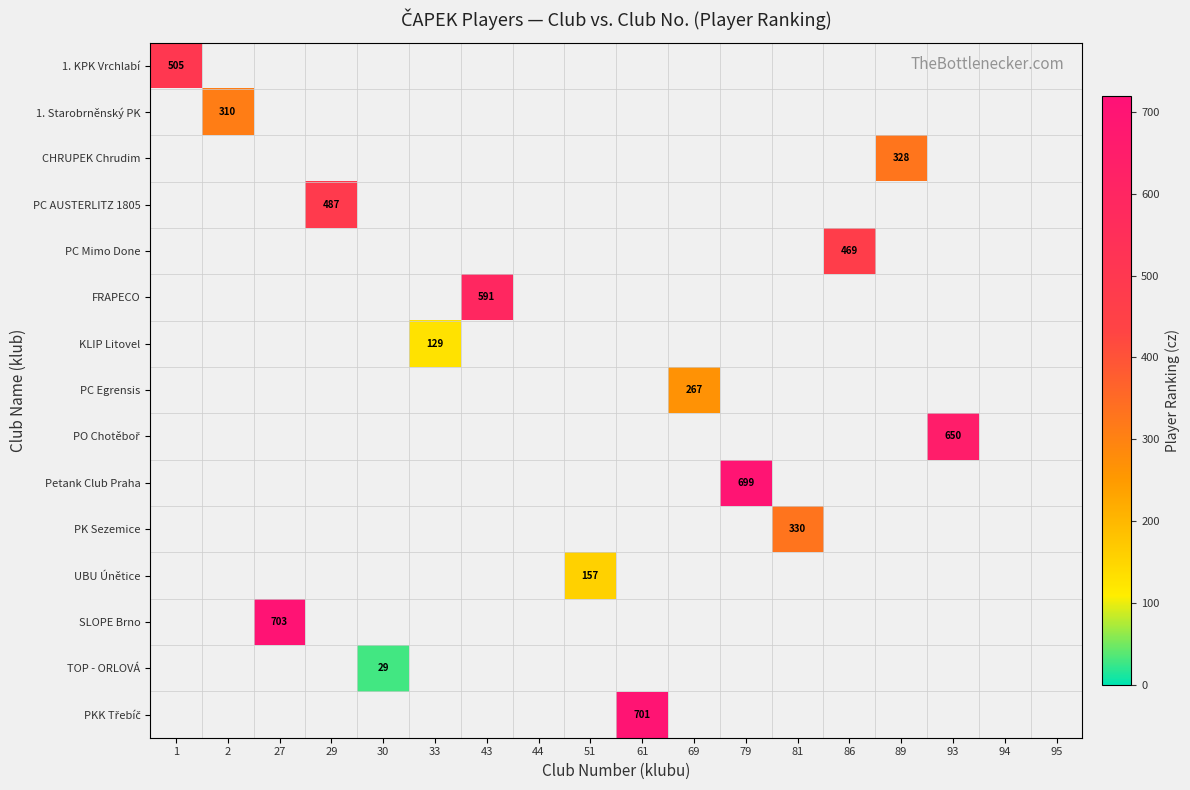

Is the value of 1. KPK Vrchlabí at 61 greater than the value of UBU Únětice at 89?

No